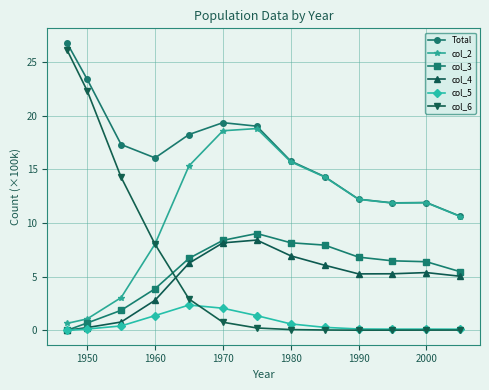

True or false: col_2 has more than 2 points higher than both neighbors.

False